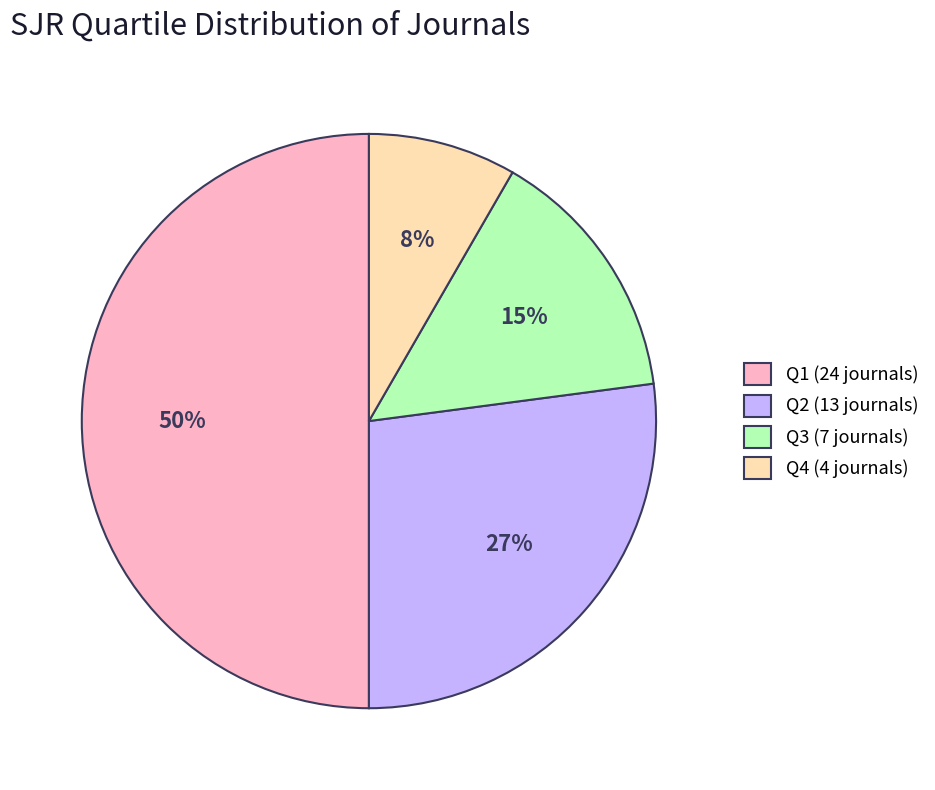

To the nearest percent, what is the combined percentage of Q3 and Q2?

42%